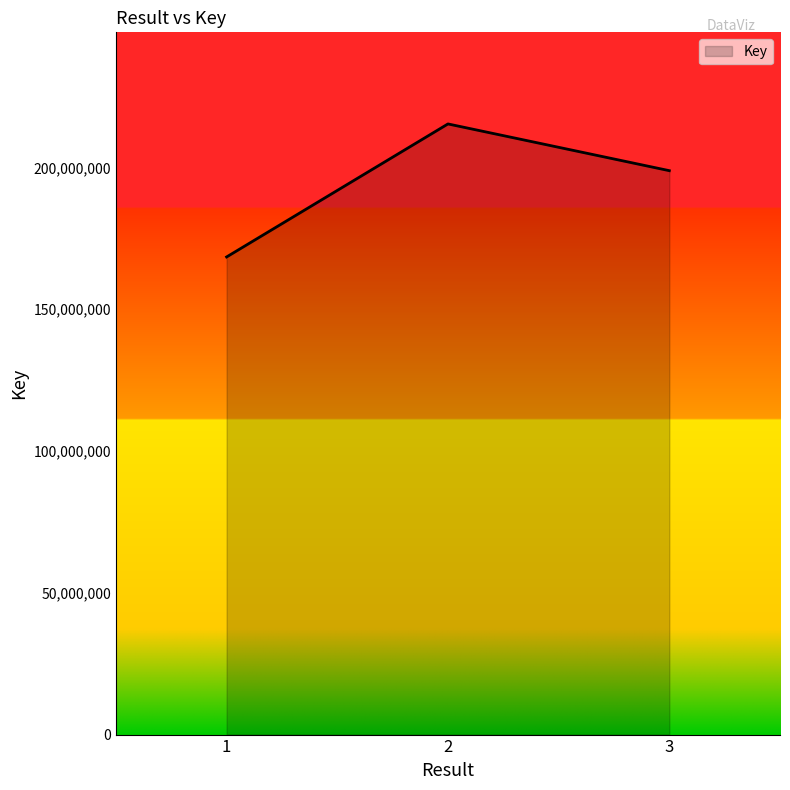

What is the change in value from 2 to 3?

-16478443